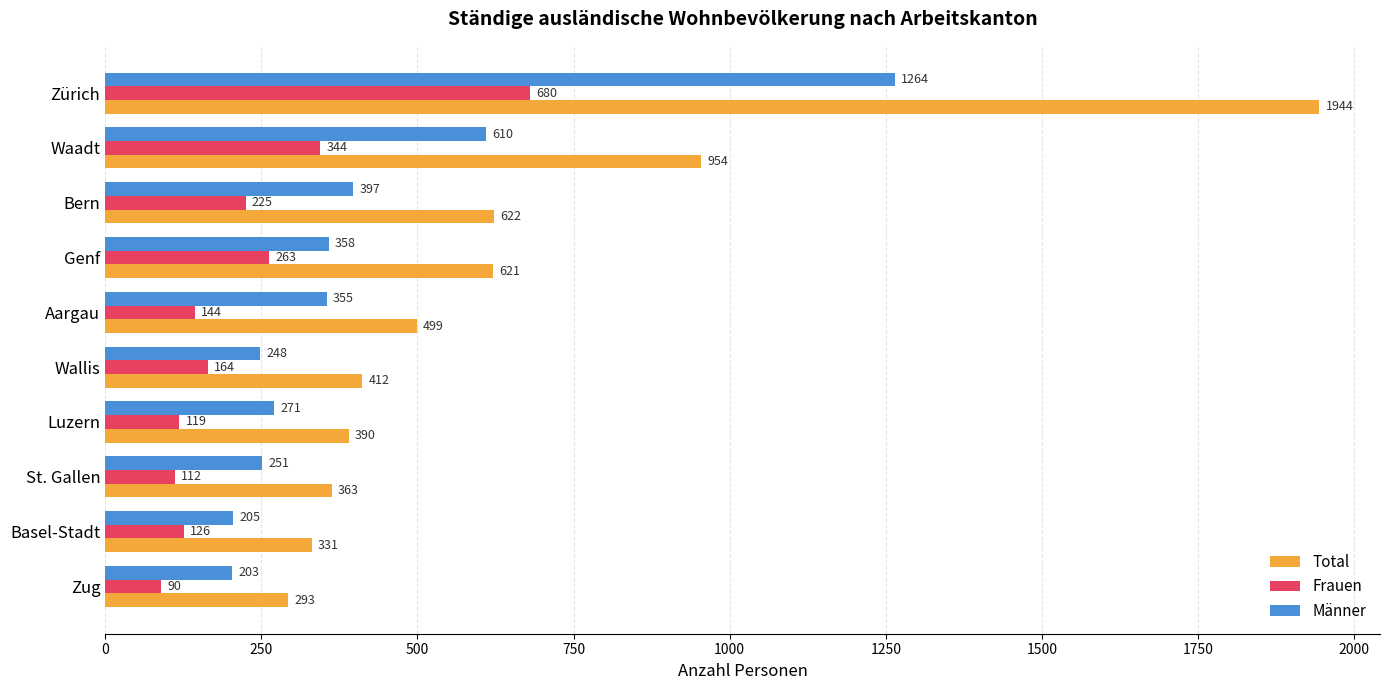

What is the average value of the Frauen series?

227